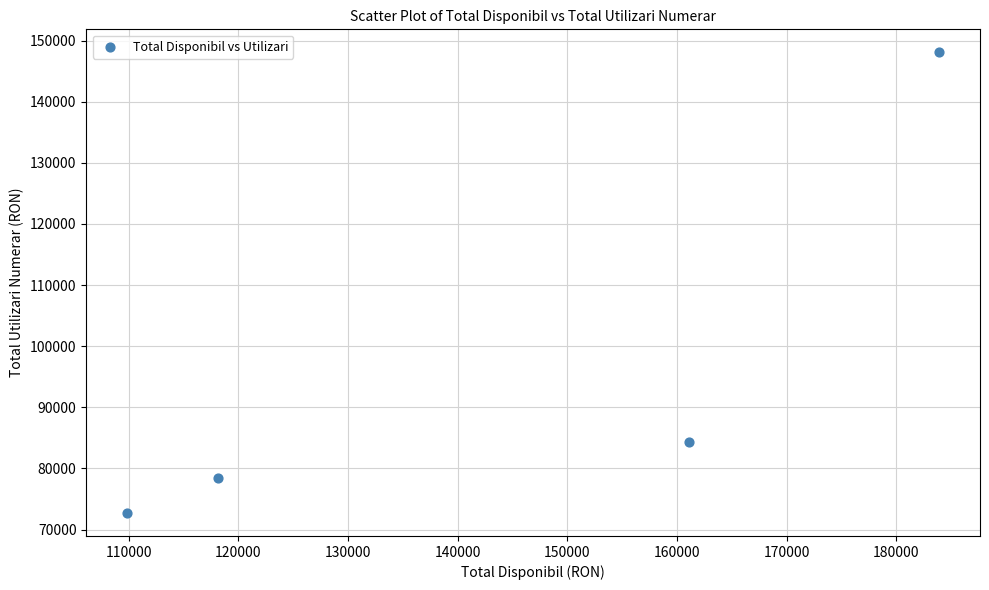

What is the average Y value?

95922.6